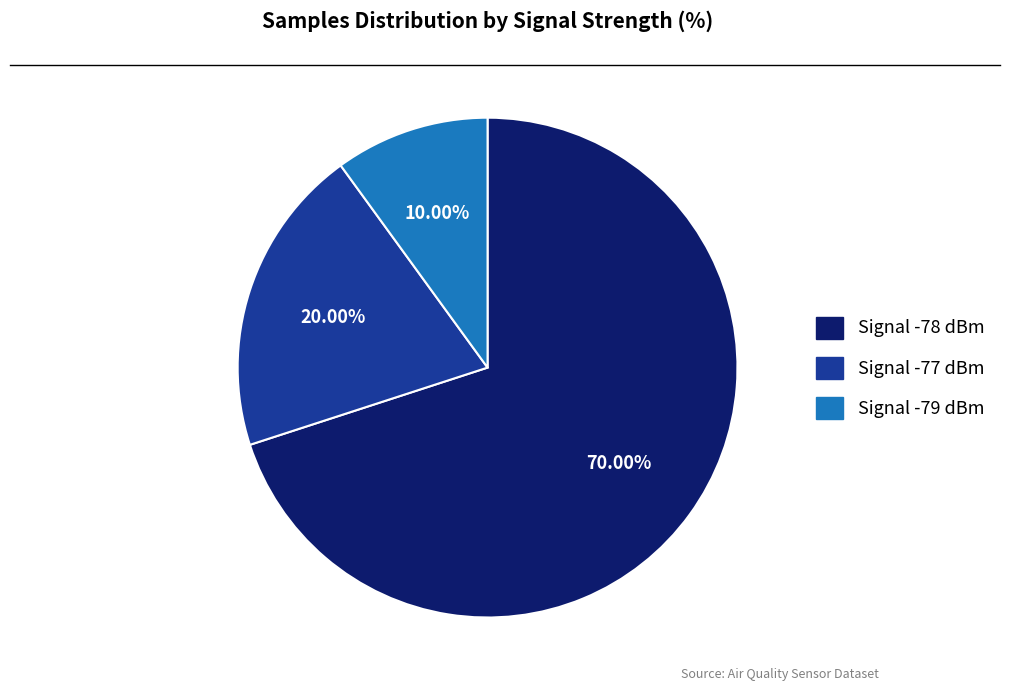

Is there any slice that represents more than half of the pie?

Yes